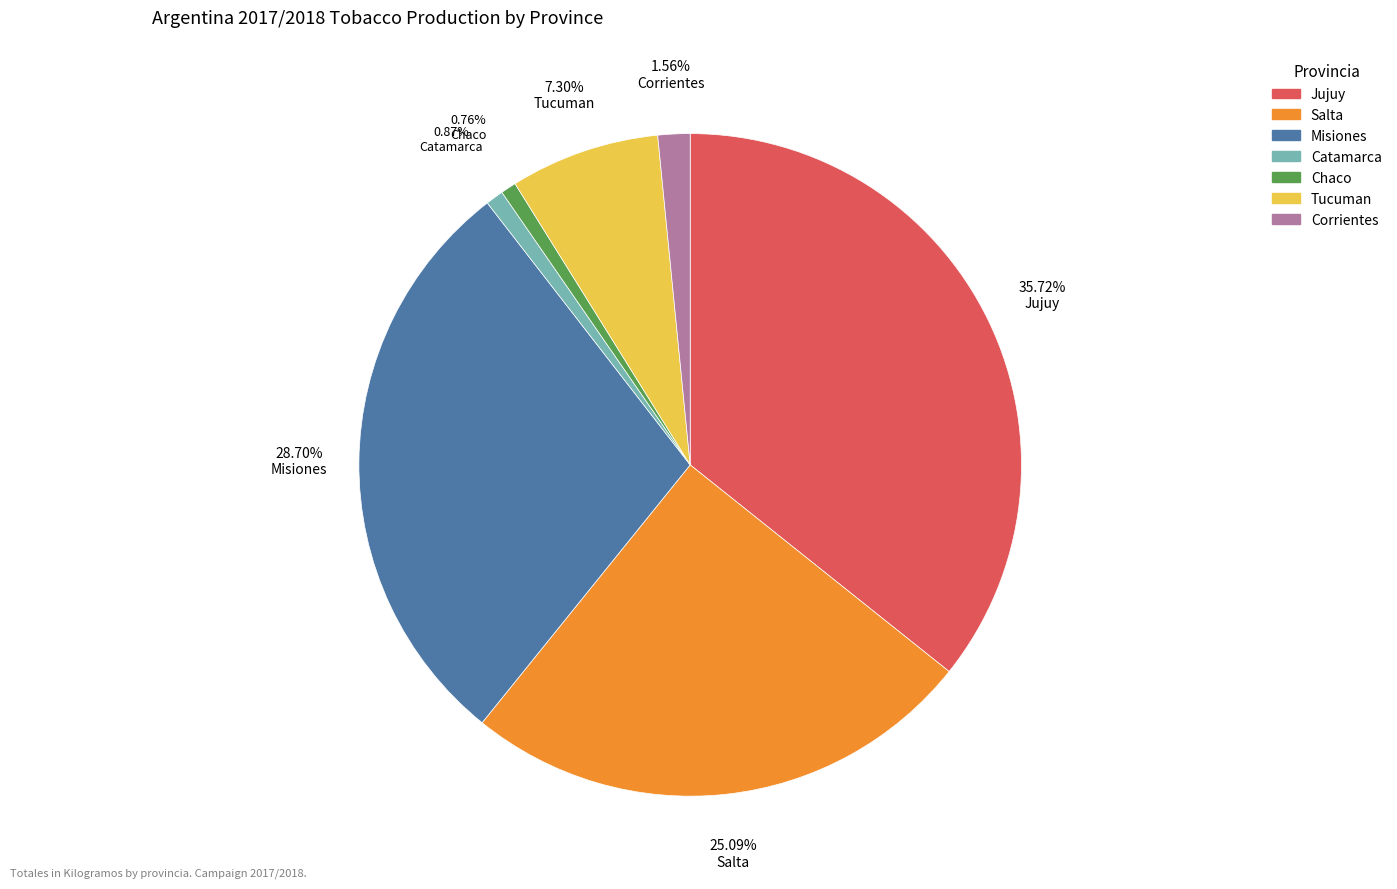

Is Salta the majority of the pie?

No